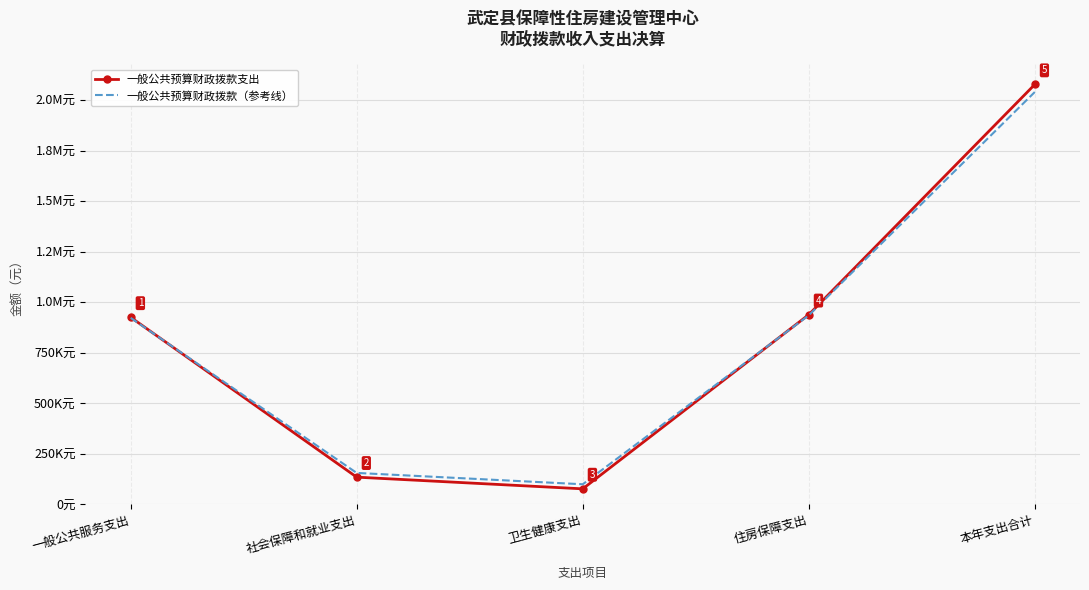

What are all the series names shown in the legend?

一般公共预算财政拨款支出, 一般公共预算财政拨款（参考线）